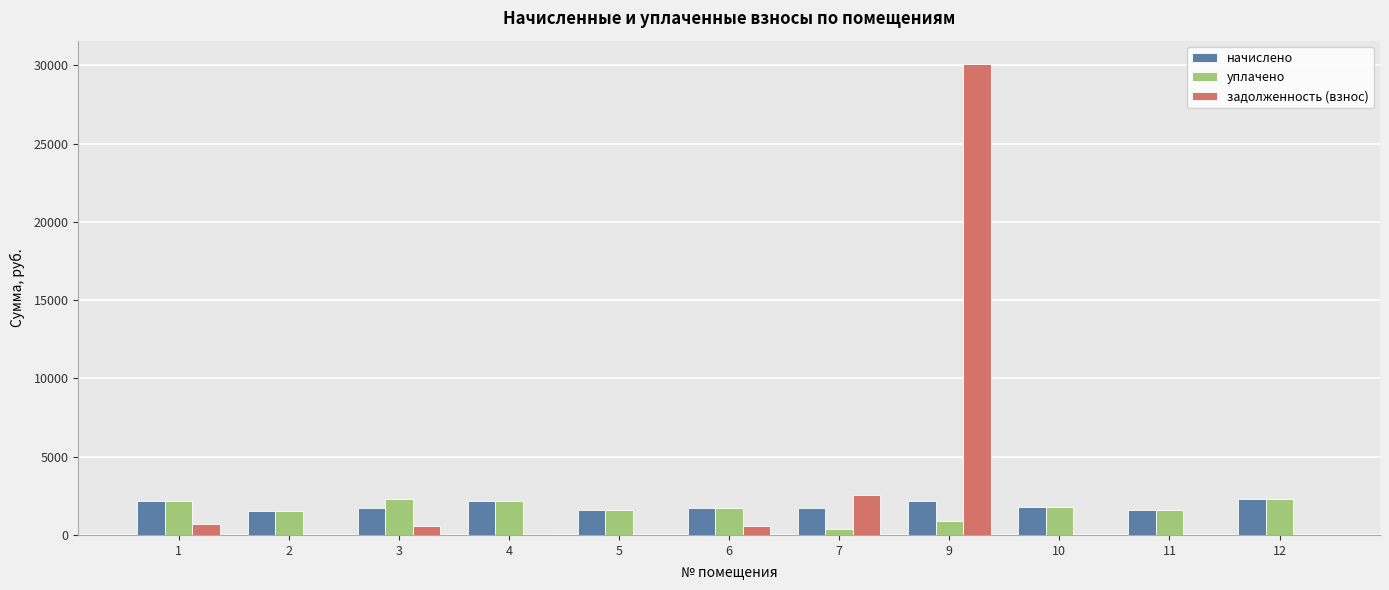

How many categories are shown in the chart?

11